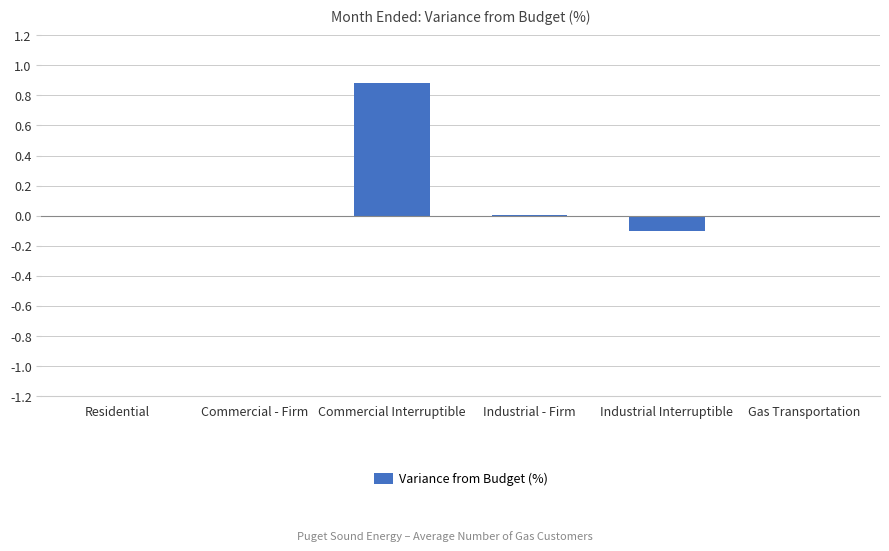

How many categories are shown in the chart?

6